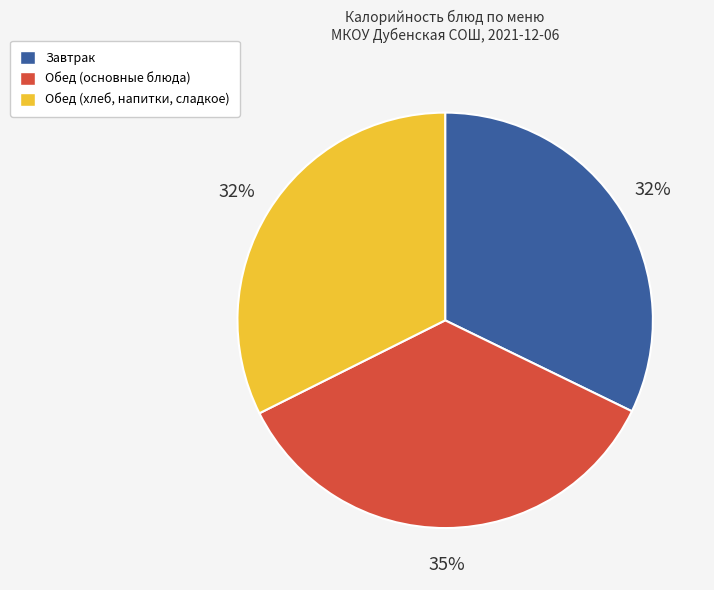

Is there a majority slice in this chart?

No